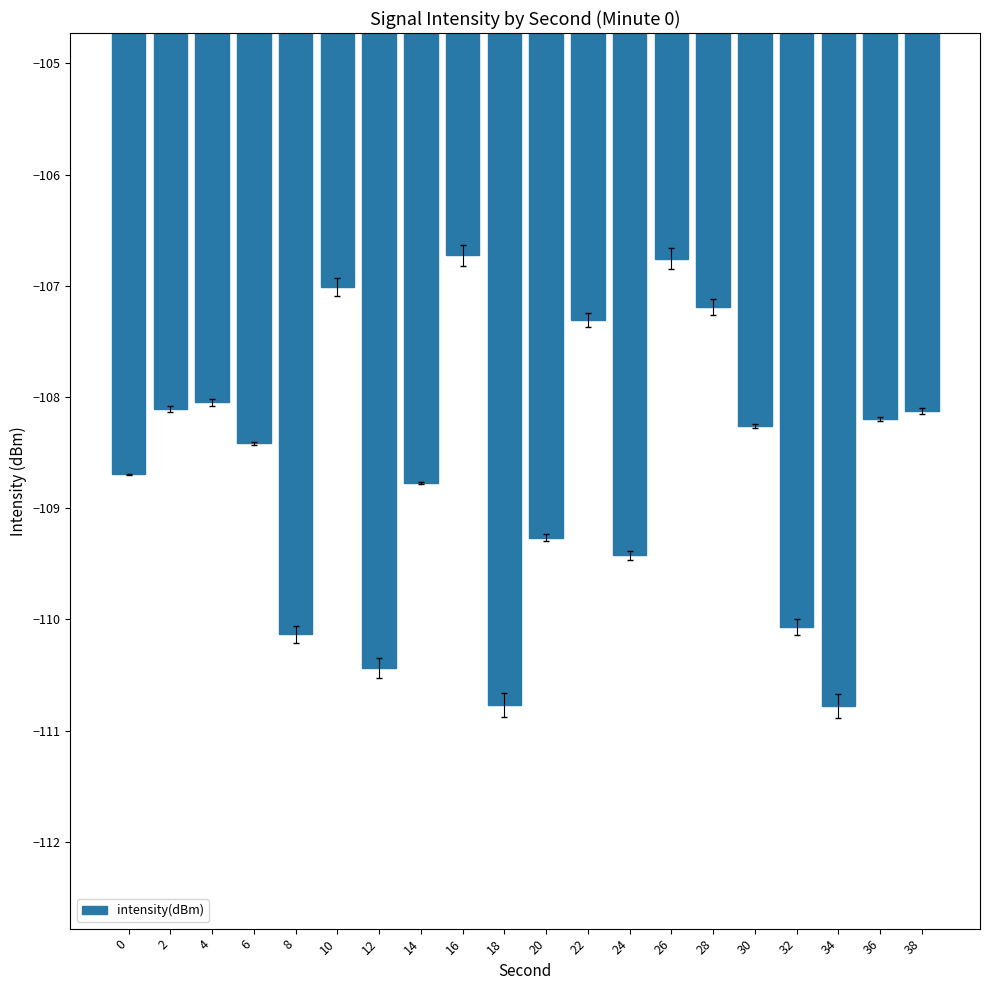

What is the sum of the values at 6 and 2?

-216.5